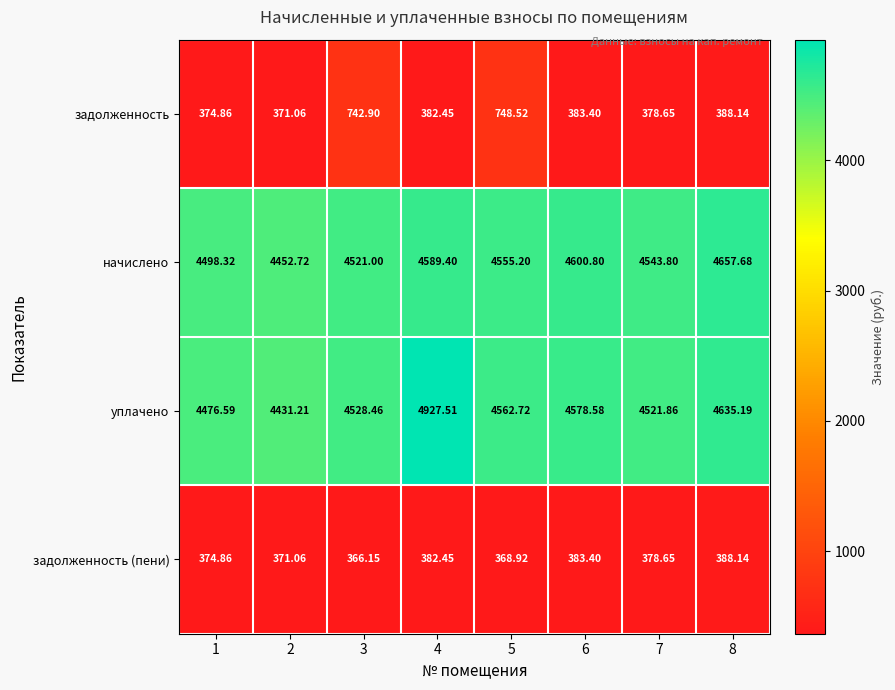

Which series has the largest range (max minus min)?

уплачено